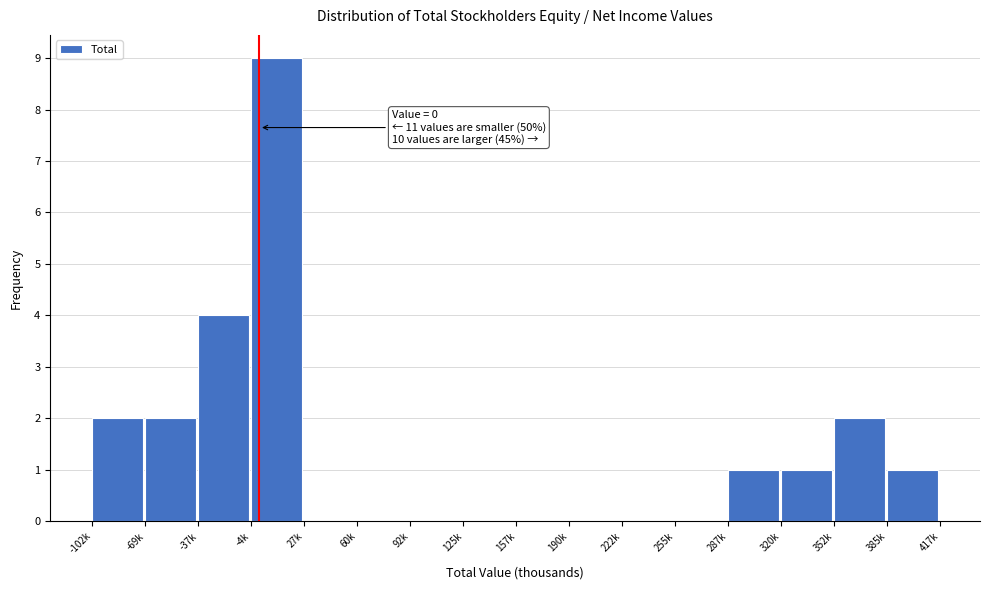

Reading left to right, extract all data points from this chart.

-102k=2	-69k=2	-37k=4	-4k=9	27k=0	60k=0	92k=0	125k=0	157k=0	190k=0	222k=0	255k=0	287k=1	320k=1	352k=2	385k=1